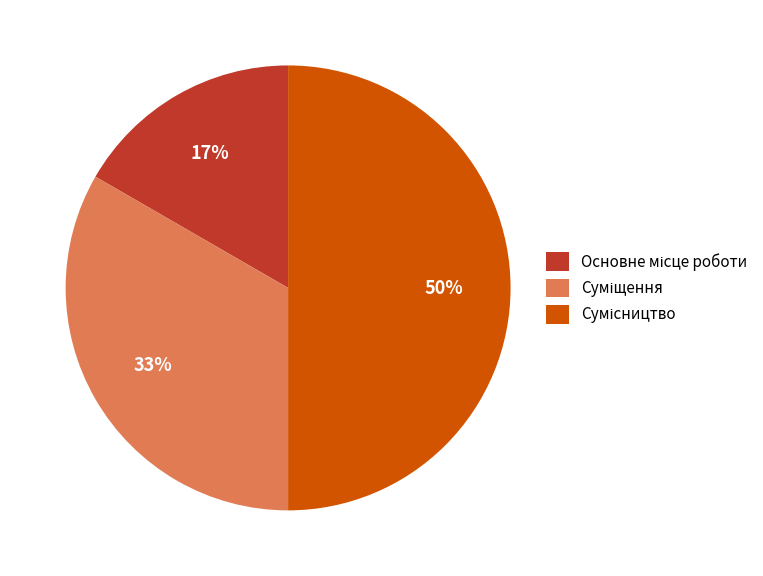

To the nearest percent, what is the average slice percentage?

33%